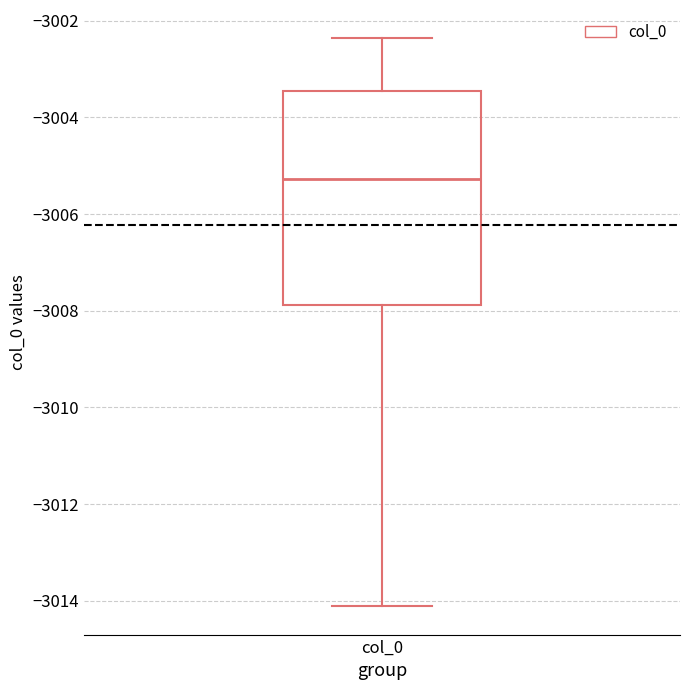

Read this box plot against the y-axis: the position of the median line, the range covered by the box, and the ends of both whiskers. The values are not printed on the chart, so give them approximately, as read against the axis.

median -3005.2, box -3007.8 to -3003.4, whiskers -3014.2 to -3002.4